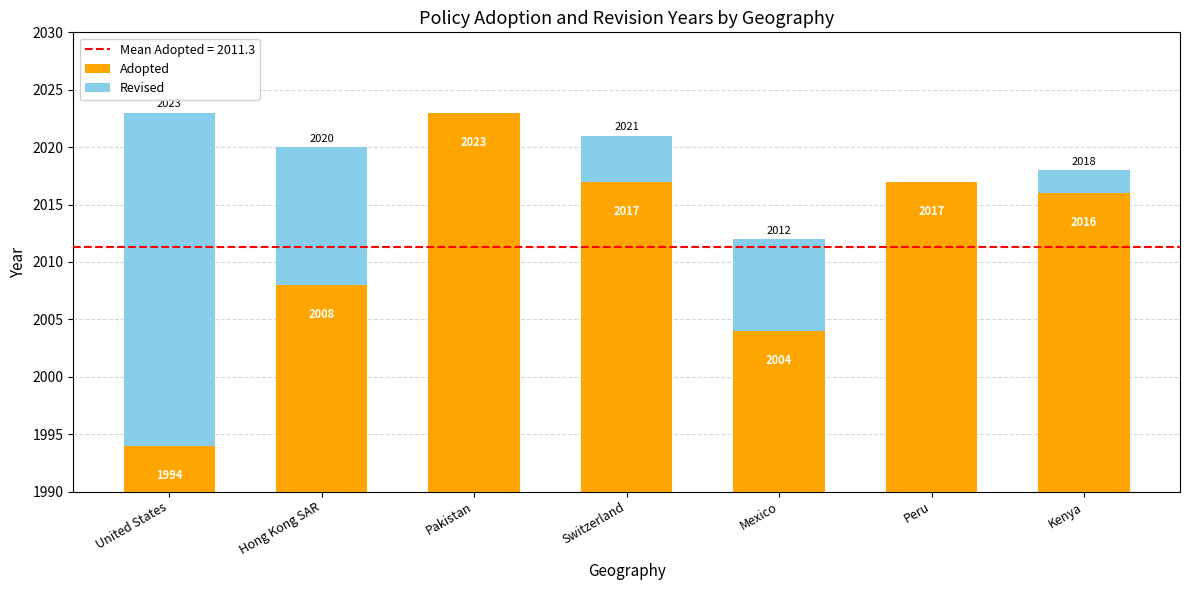

What is the sum of all Adopted values?

14079